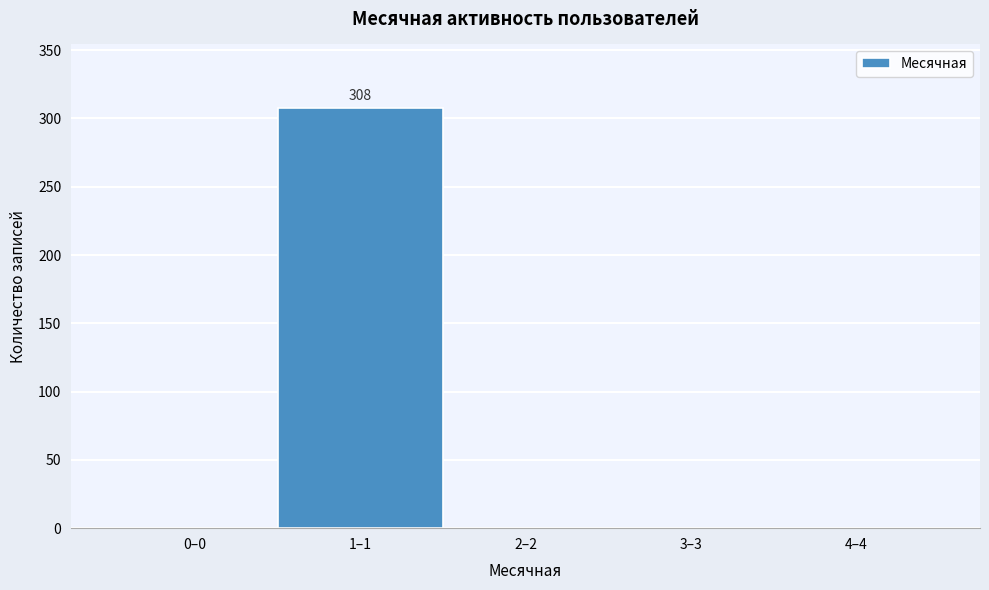

Reading right to left, list all the values displayed in this chart.

4–4=0	3–3=0	2–2=0	1–1=308	0–0=0